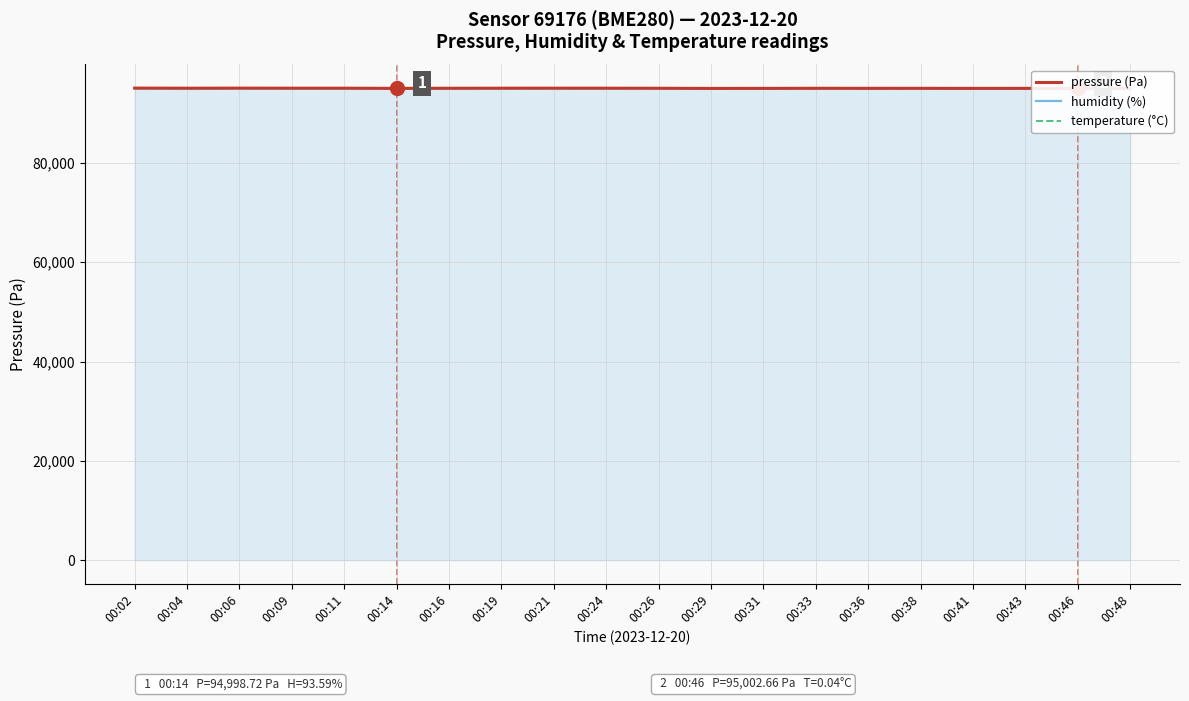

True or false: pressure (Pa) has more than 0 points higher than both neighbors.

True